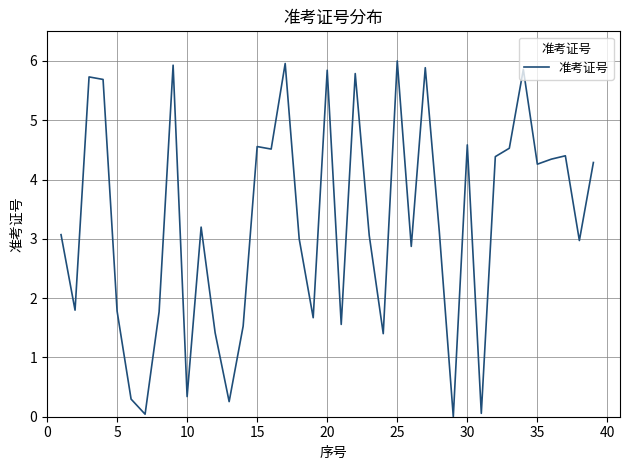

What is the difference between the maximum and minimum values?

6.0